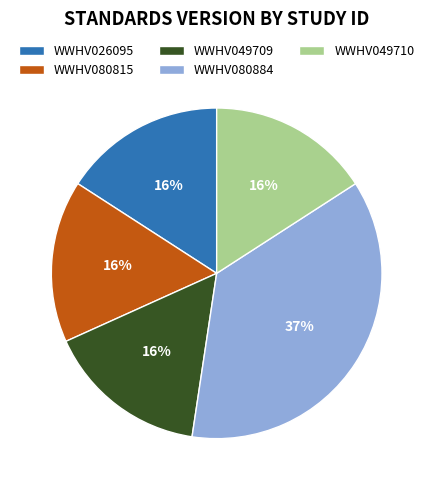

The WWHV080815 slice represents 16% of the pie. True or false?

True